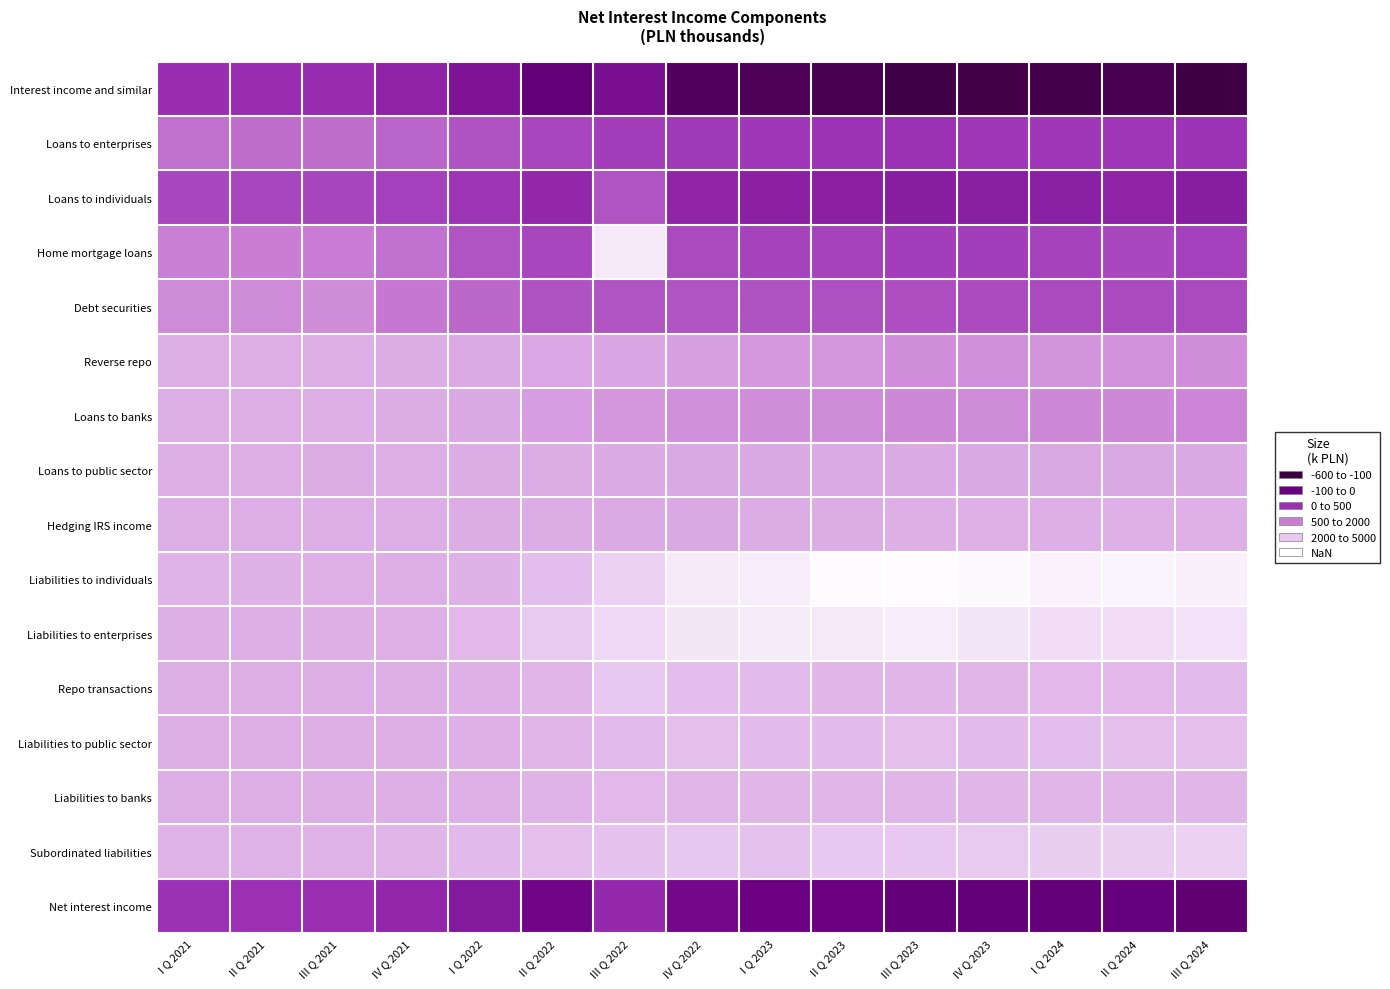

What is the difference between the highest and lowest values at II Q 2021?

1541.7